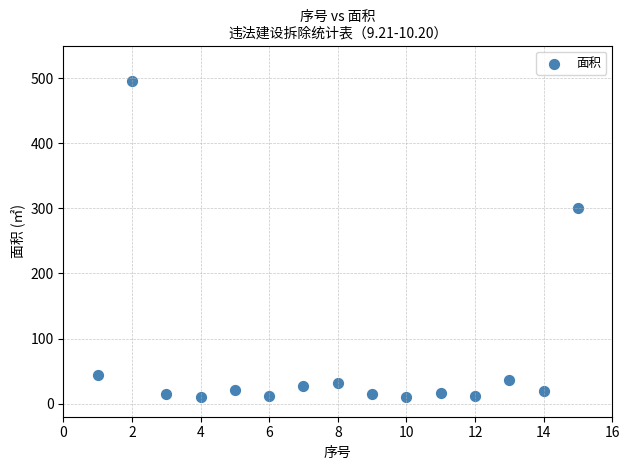

What is the range of X values (max minus min)?

14.0